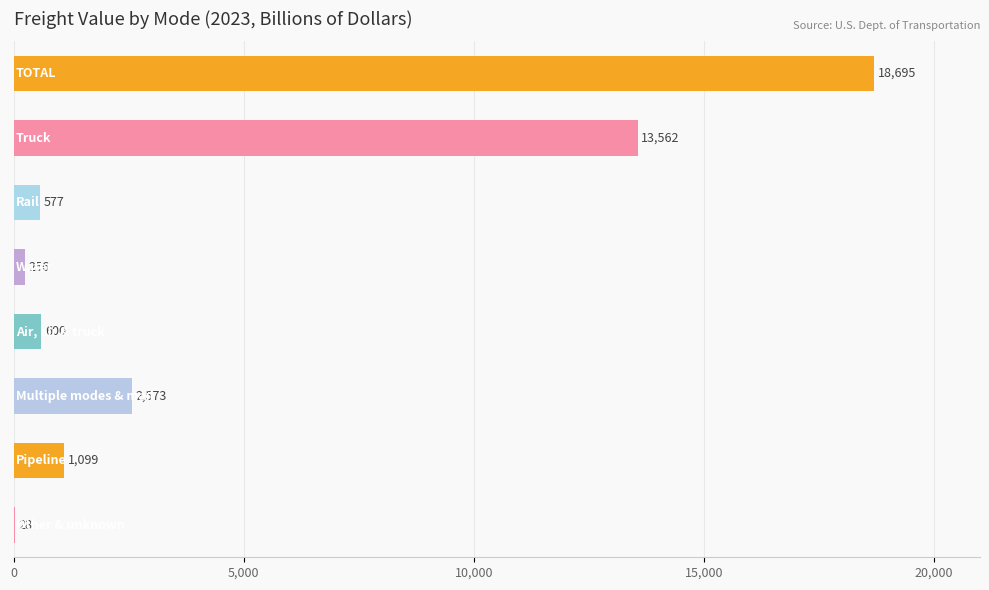

What is the greatest value displayed?

18695.1